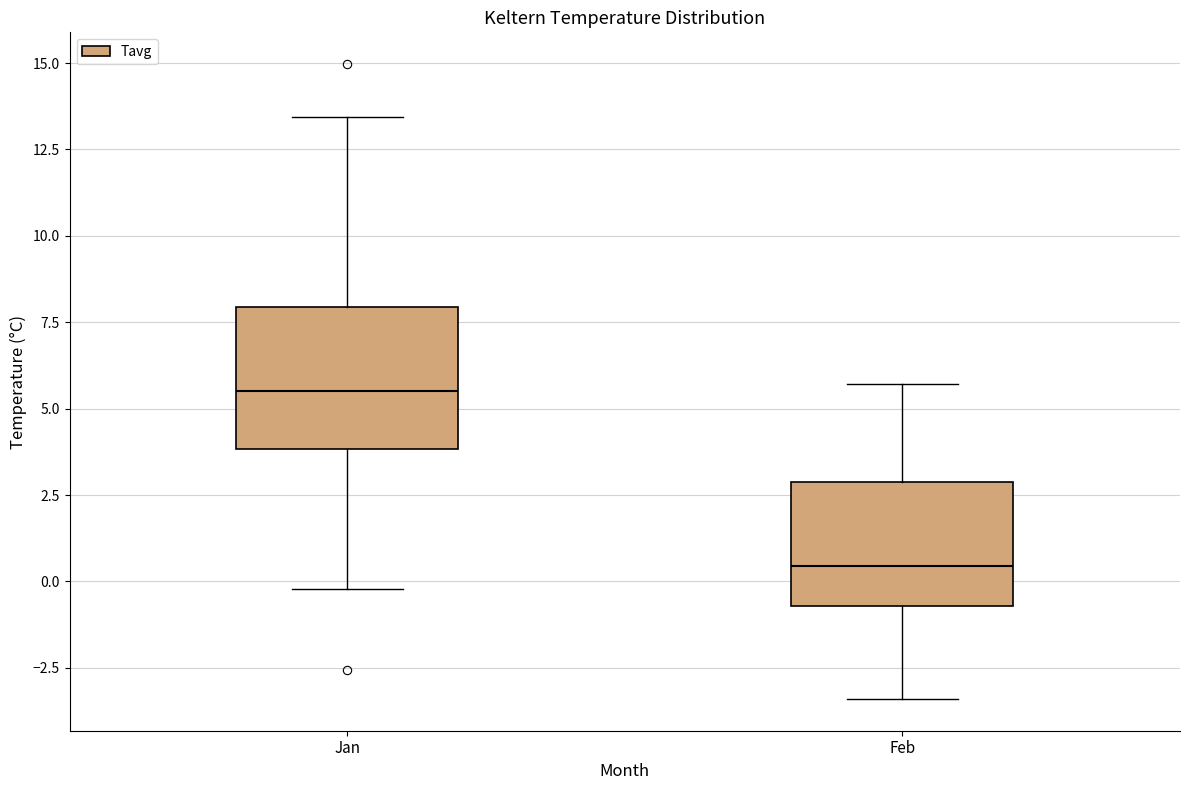

Reading left to right, read every box against the y-axis: the position of its median line, the range the box covers, and the ends of its whiskers. The values are not printed on the chart, so give them approximately, as read against the axis.

Jan: median 5.5, box 4.0 to 8.0, whiskers 0.0 to 13.5
Feb: median 0.5, box -0.5 to 3.0, whiskers -3.5 to 5.5